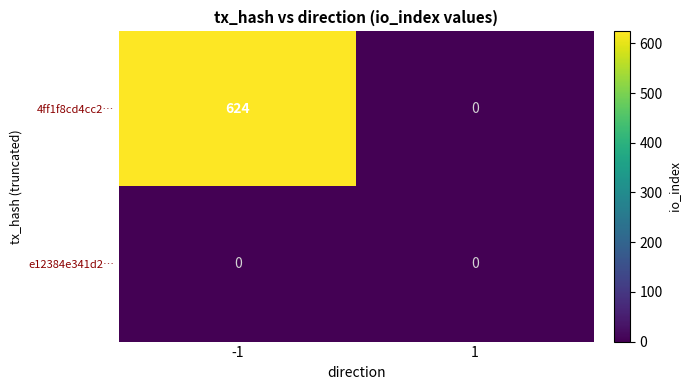

How many distinct data groups are displayed?

2